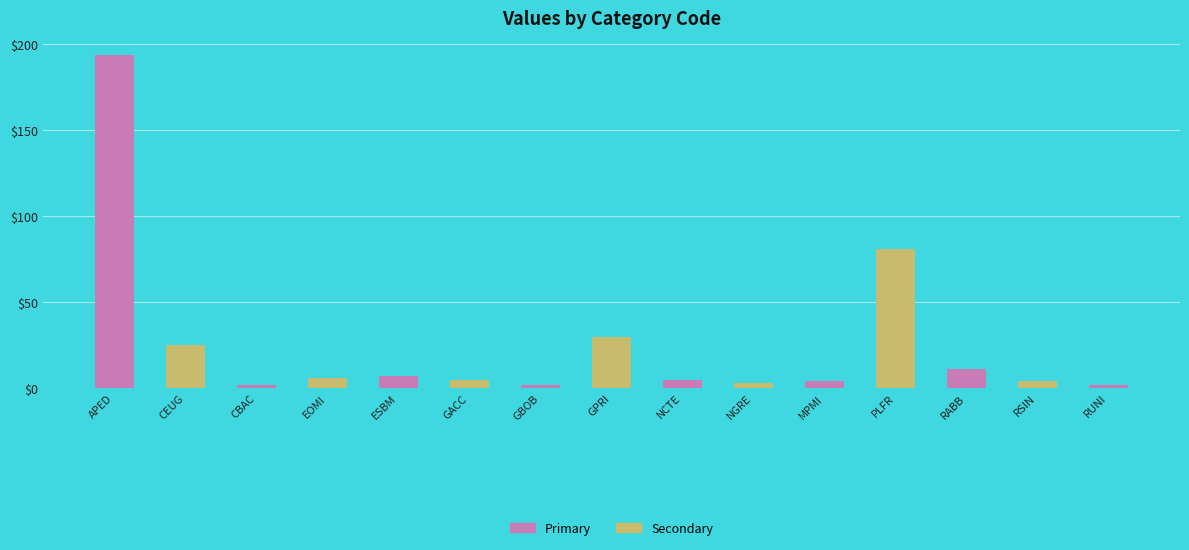

What is the difference between the values at MPMI and ESBM?

3